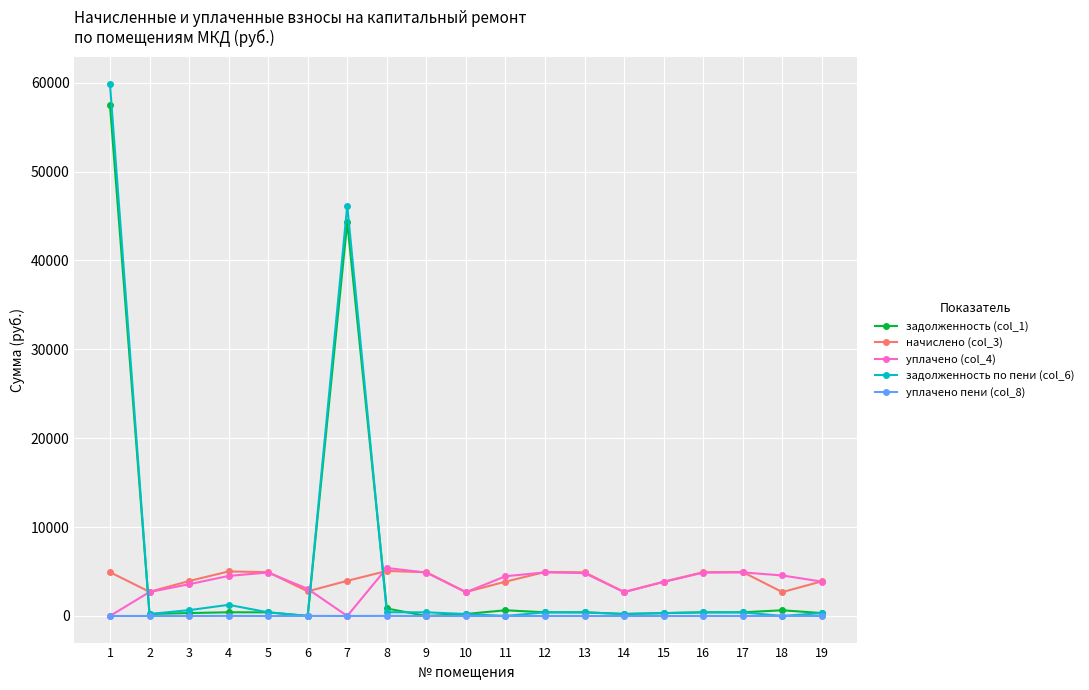

Which series has the largest range (max minus min)?

задолженность по пени (col_6)